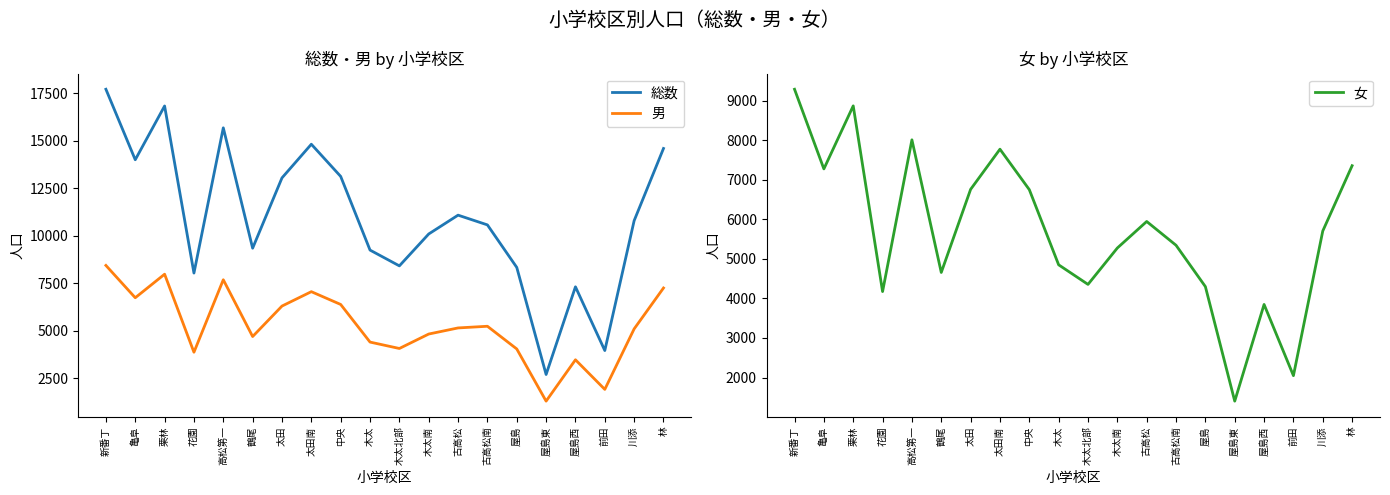

The 男 series shows 1283 at 屋島東. True or false?

True